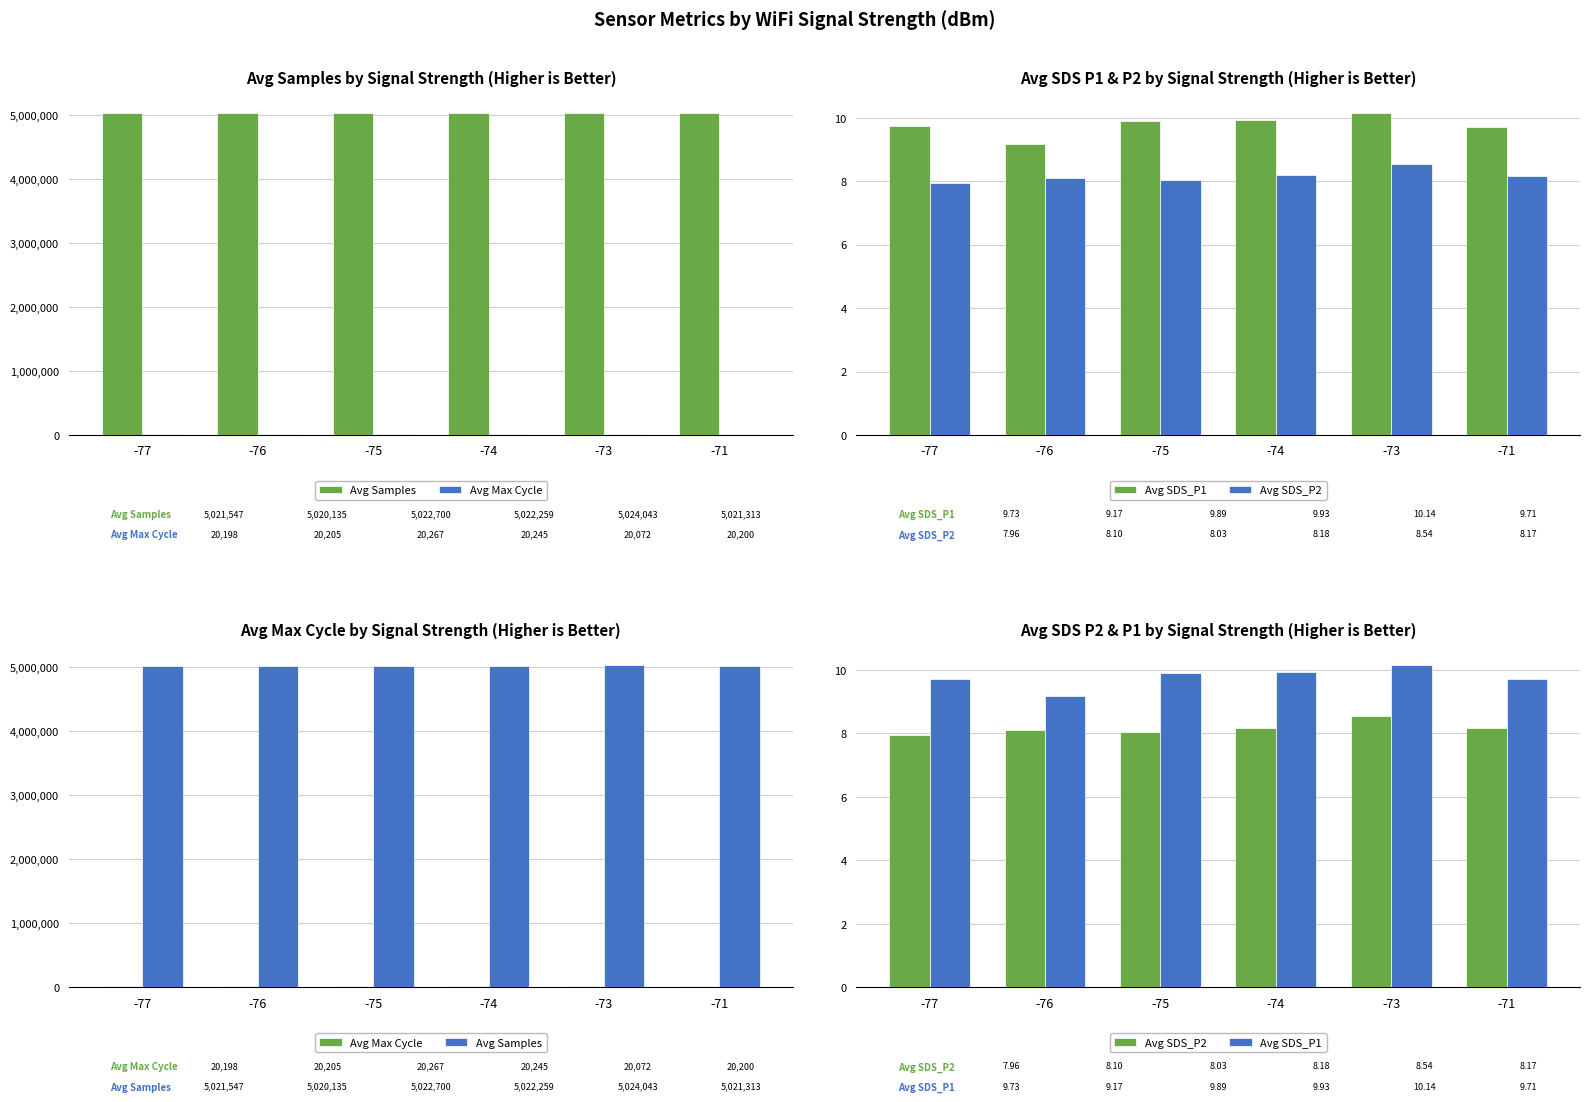

What is the difference between the second highest and second lowest values in the Avg Max Cycle series?

46.7